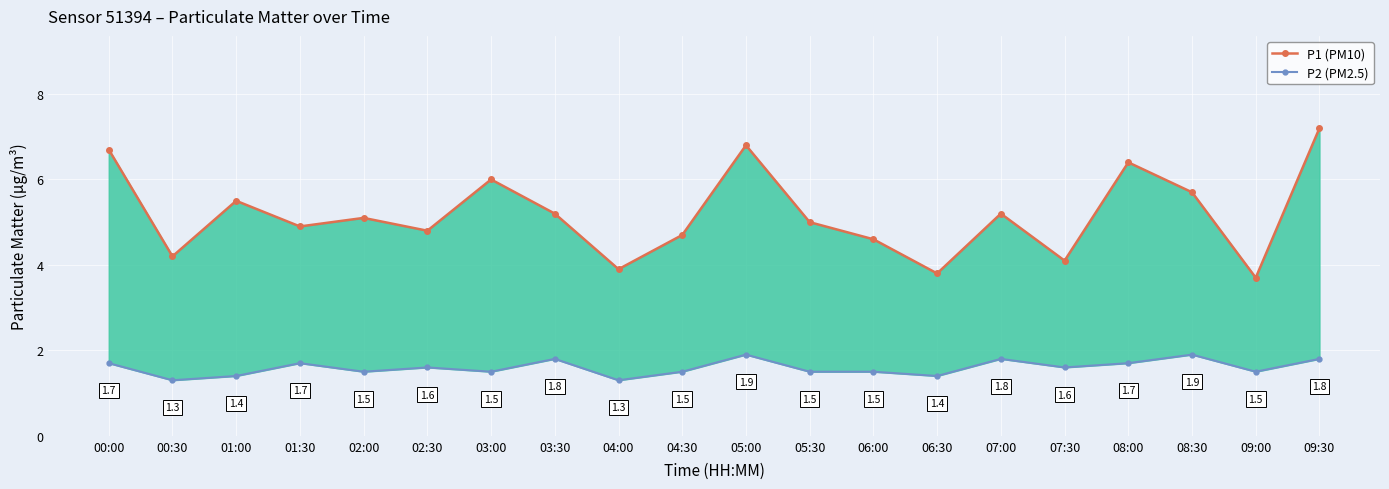

Reading left to right, extract all data points from this chart.

P1 (PM10): 00:00=6.7	00:30=4.2	01:00=5.5	01:30=4.9	02:00=5.1	02:30=4.8	03:00=6.0	03:30=5.2	04:00=3.9	04:30=4.7	05:00=6.8	05:30=5.0	06:00=4.6	06:30=3.8	07:00=5.2	07:30=4.1	08:00=6.4	08:30=5.7	09:00=3.7	09:30=7.2
P2 (PM2.5): 00:00=1.7	00:30=1.3	01:00=1.4	01:30=1.7	02:00=1.5	02:30=1.6	03:00=1.5	03:30=1.8	04:00=1.3	04:30=1.5	05:00=1.9	05:30=1.5	06:00=1.5	06:30=1.4	07:00=1.8	07:30=1.6	08:00=1.7	08:30=1.9	09:00=1.5	09:30=1.8